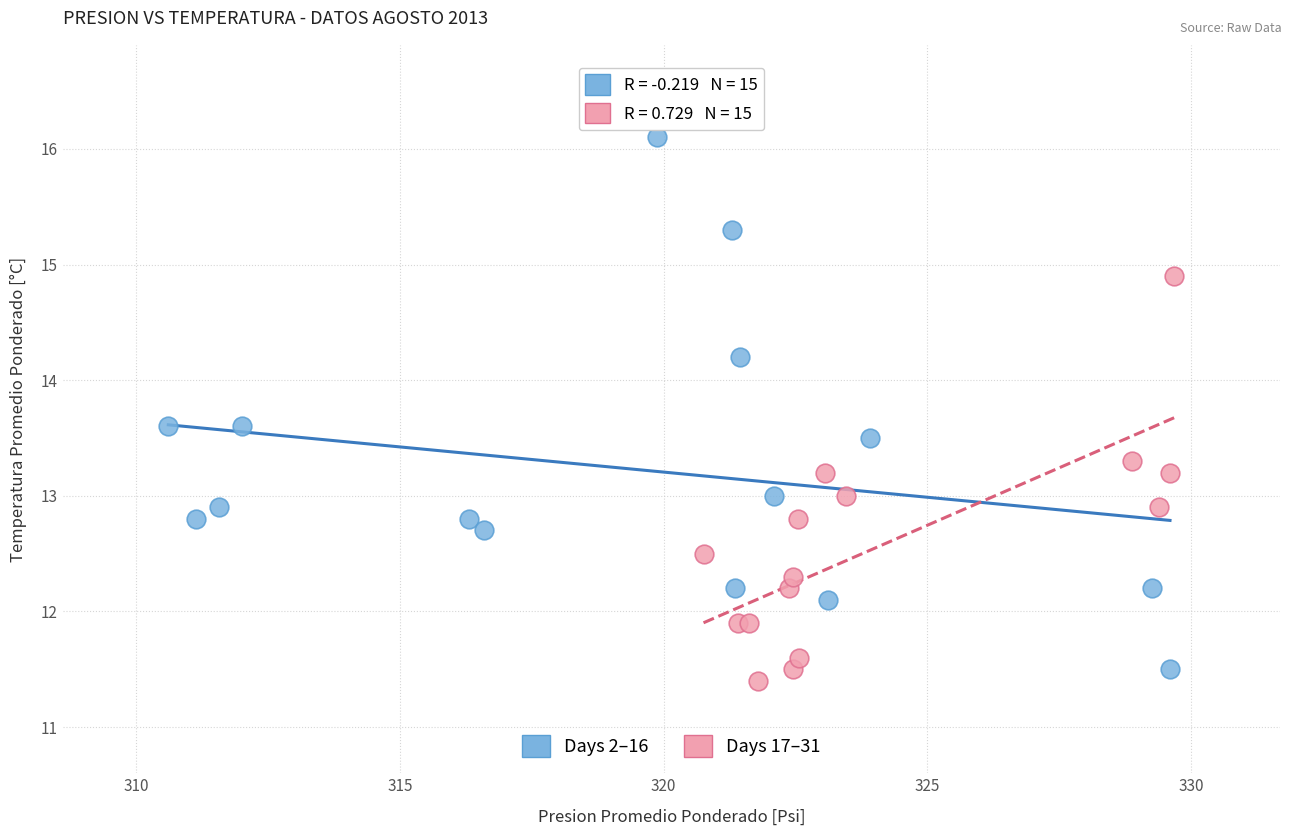

Which series reaches the maximum Y coordinate?

Days 2–16